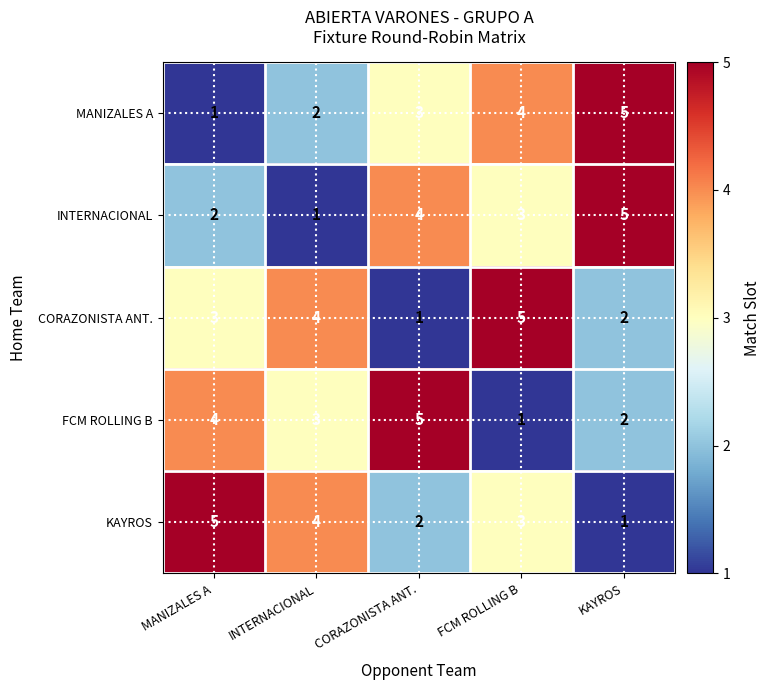

Reading right to left, list all the values displayed in this chart.

MANIZALES A: KAYROS=5	FCM ROLLING B=4	CORAZONISTA ANT.=3	INTERNACIONAL=2	MANIZALES A=1
INTERNACIONAL: KAYROS=5	FCM ROLLING B=3	CORAZONISTA ANT.=4	INTERNACIONAL=1	MANIZALES A=2
CORAZONISTA ANT.: KAYROS=2	FCM ROLLING B=5	CORAZONISTA ANT.=1	INTERNACIONAL=4	MANIZALES A=3
FCM ROLLING B: KAYROS=2	FCM ROLLING B=1	CORAZONISTA ANT.=5	INTERNACIONAL=3	MANIZALES A=4
KAYROS: KAYROS=1	FCM ROLLING B=3	CORAZONISTA ANT.=2	INTERNACIONAL=4	MANIZALES A=5